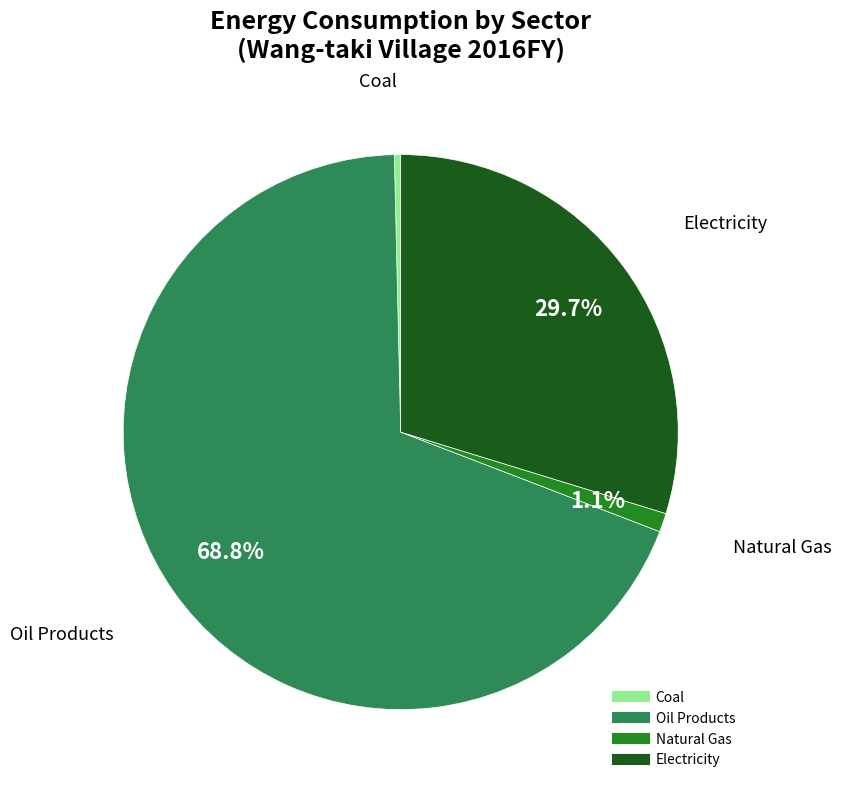

Does any single category account for the majority?

Yes